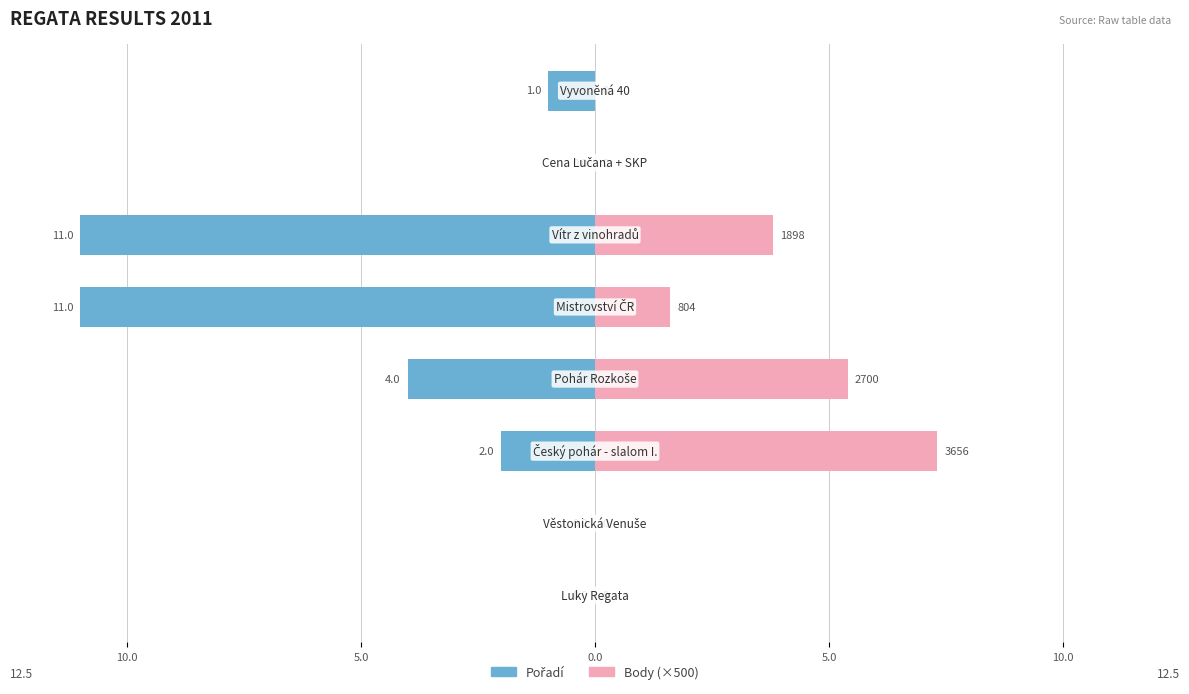

What is the total value across all series at 5.0?

5.3